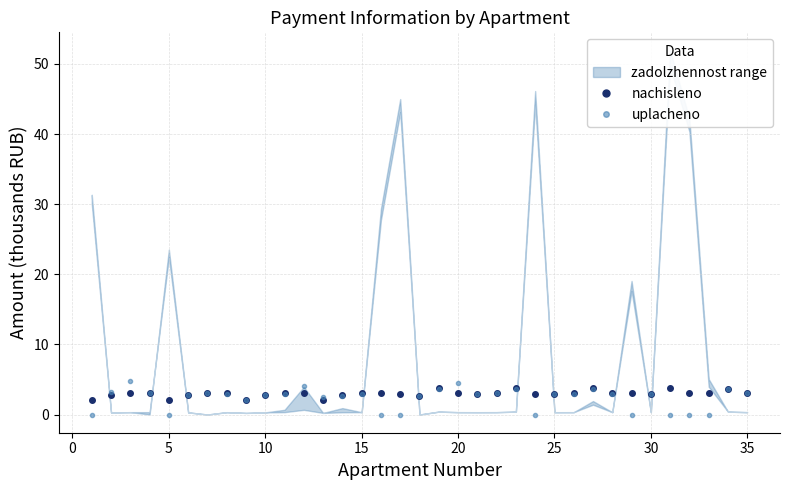

How many lines are shown in the chart?

2